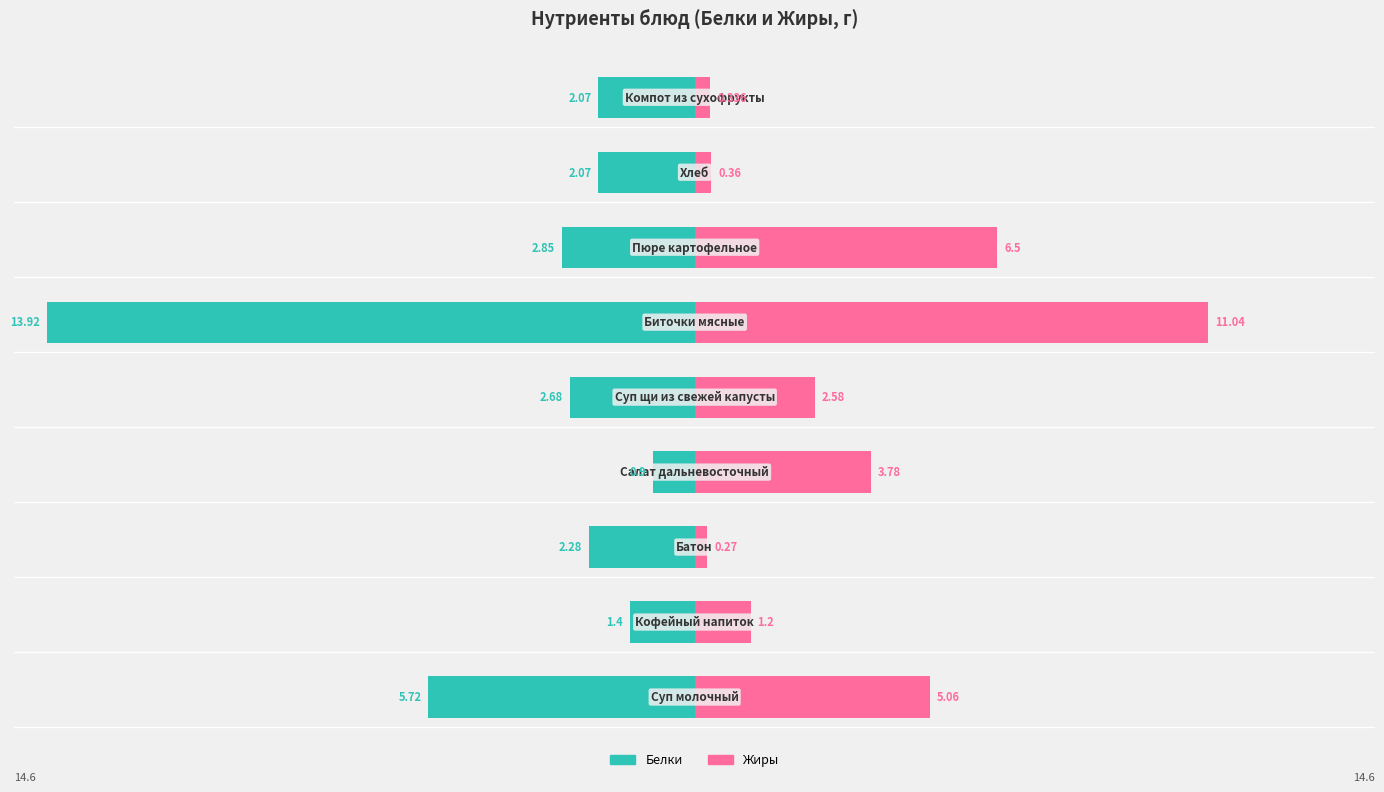

What is the difference between the maximum and minimum values in the Жиры series?

10.8